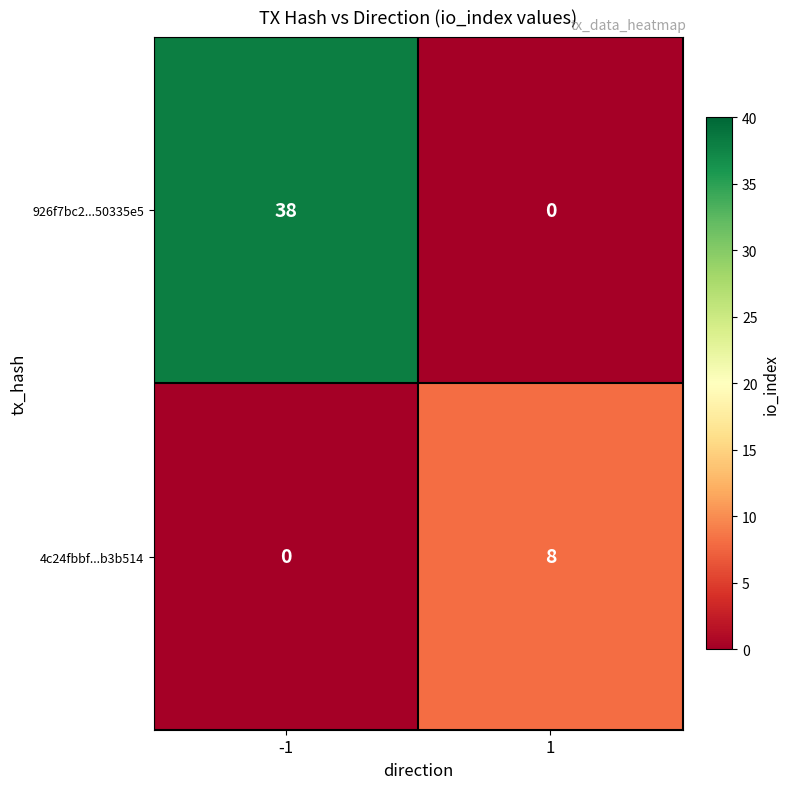

Reading left to right, what are all the values shown in this chart?

926f7bc2...50335e5: 38	0
4c24fbbf...b3b514: 0	8